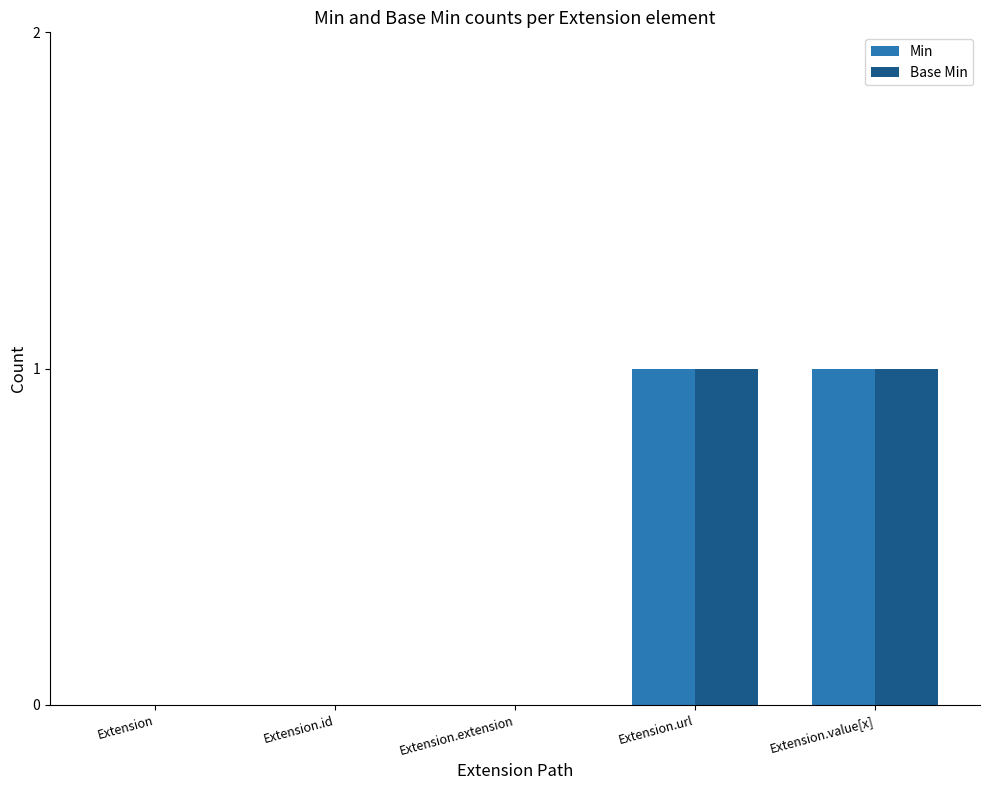

Reading left to right, list all the values displayed in this chart.

Min: 0	0	0	1	1
Base Min: 0	0	0	1	1